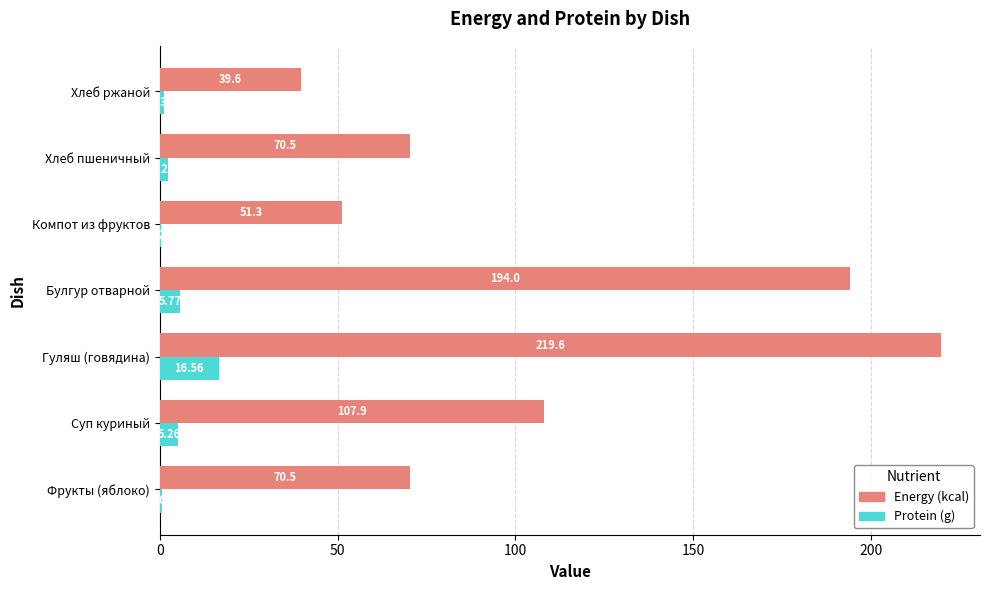

What is the sum of all Energy (kcal) values?

753.4